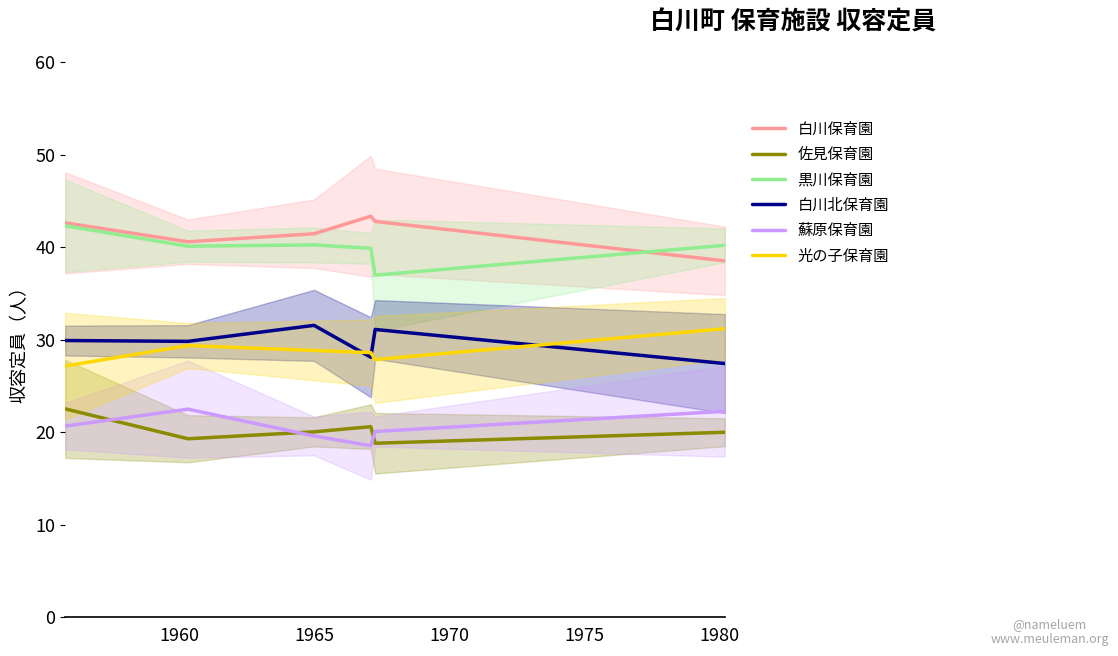

Where is 白川保育園 nearest to the value 40?

1960